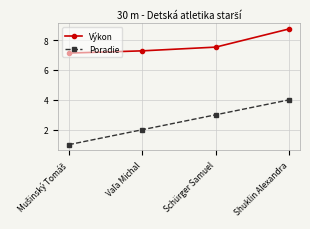

What are all the series names shown in the legend?

Výkon, Poradie